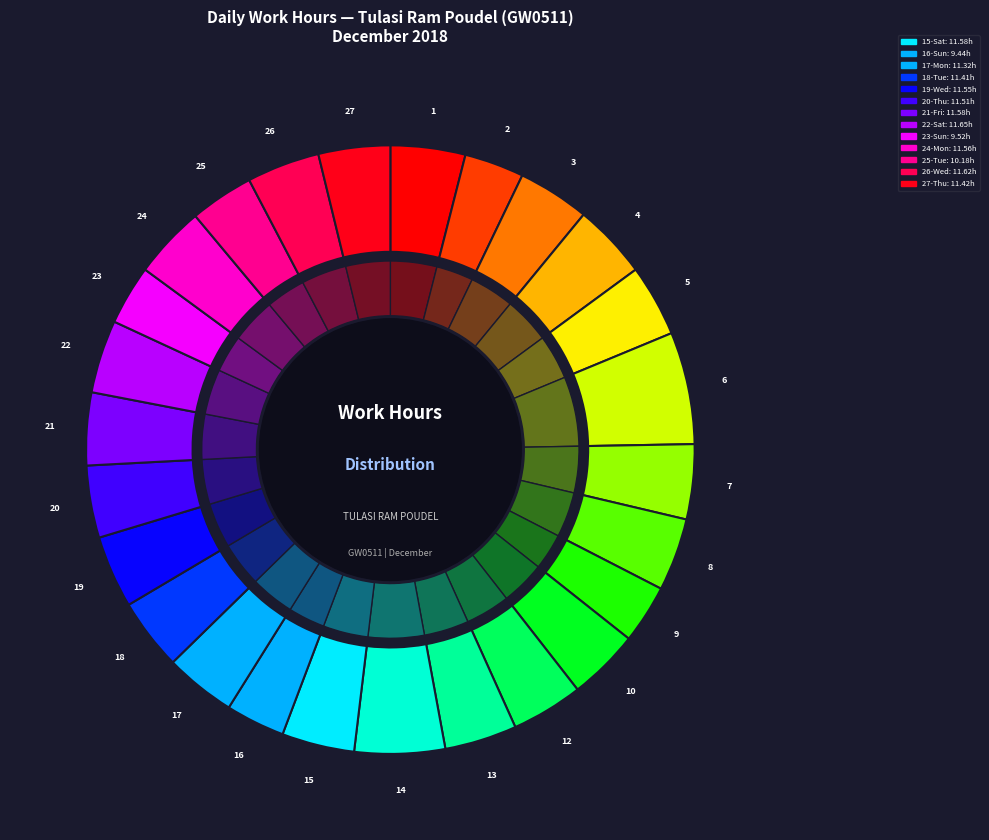

To the nearest percent, what is the combined percentage of 4-Tue and 27-Thu?

8%